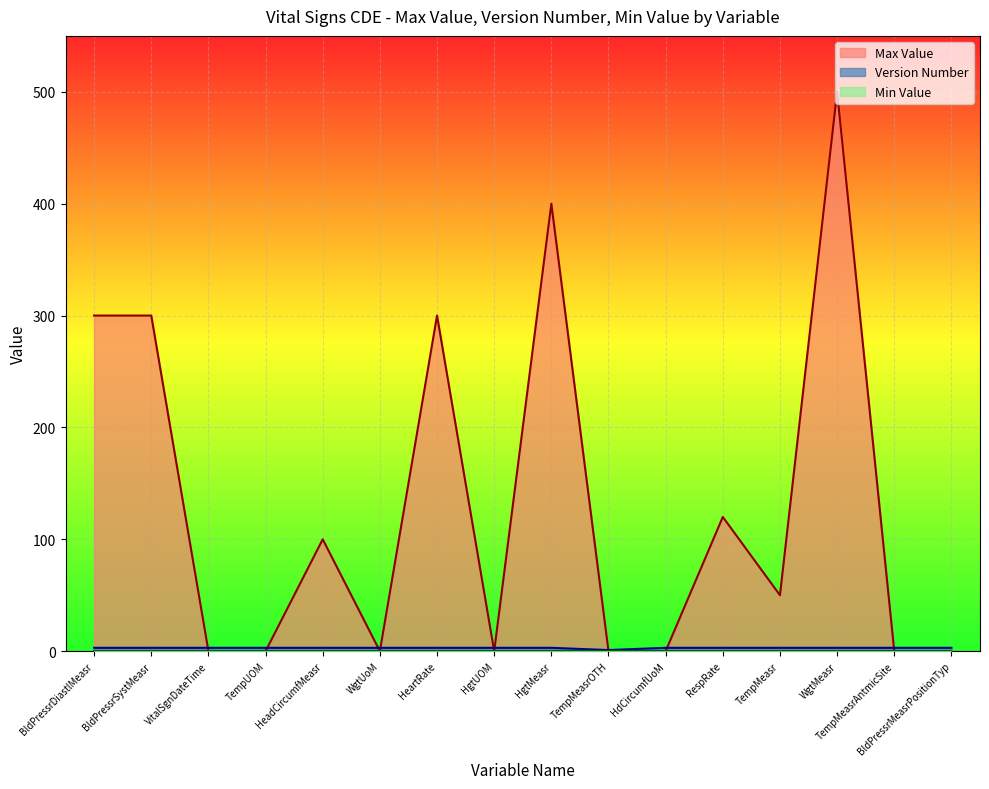

What value does the Version Number series have at VitalSgnDateTime?

3